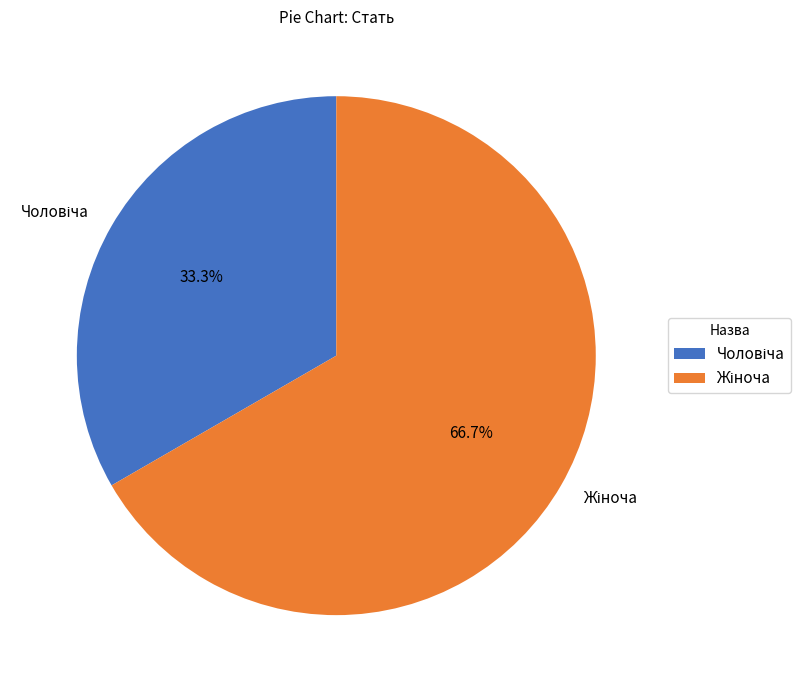

How many segments does this pie chart have?

2